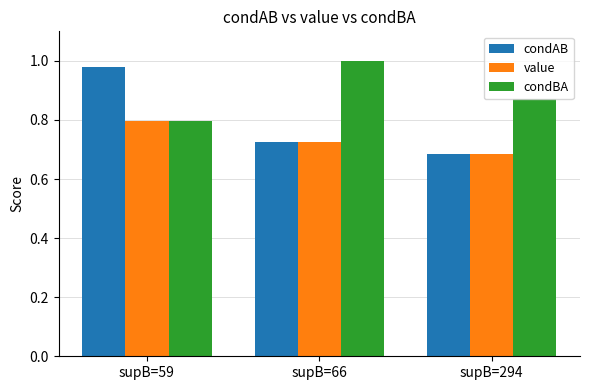

At how many categories does at least one series exceed 0?

3